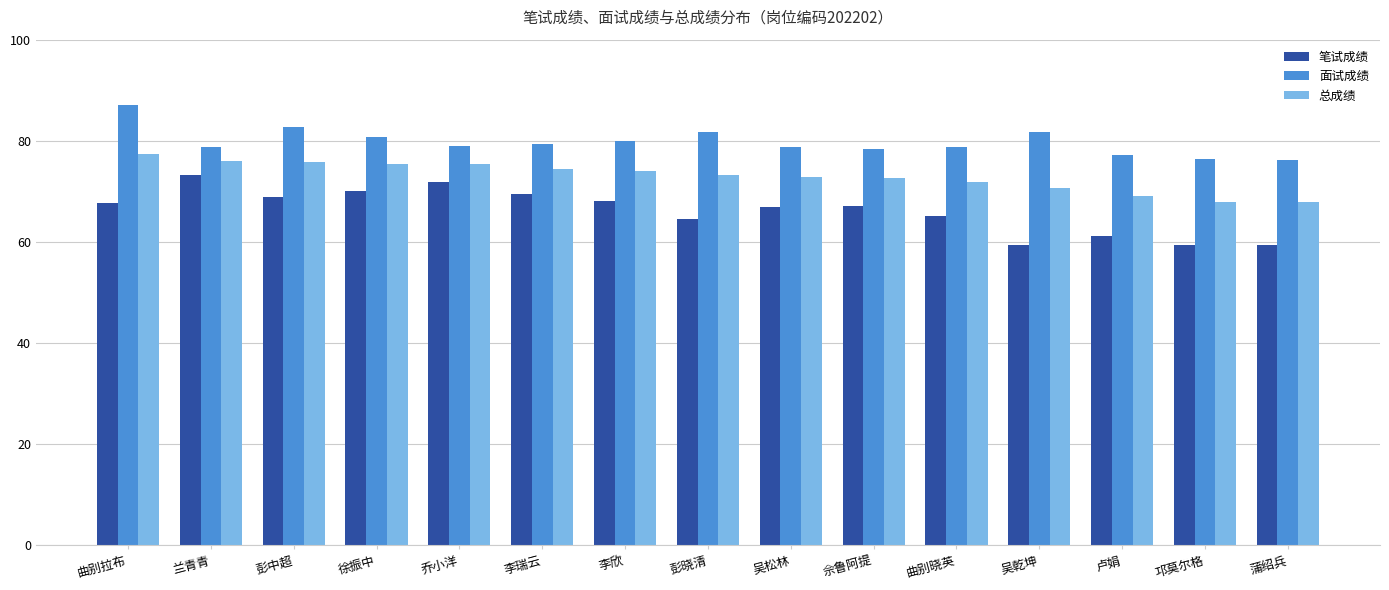

True or false: 笔试成绩 has a value of 59.5 at 邛莫尔格.

True